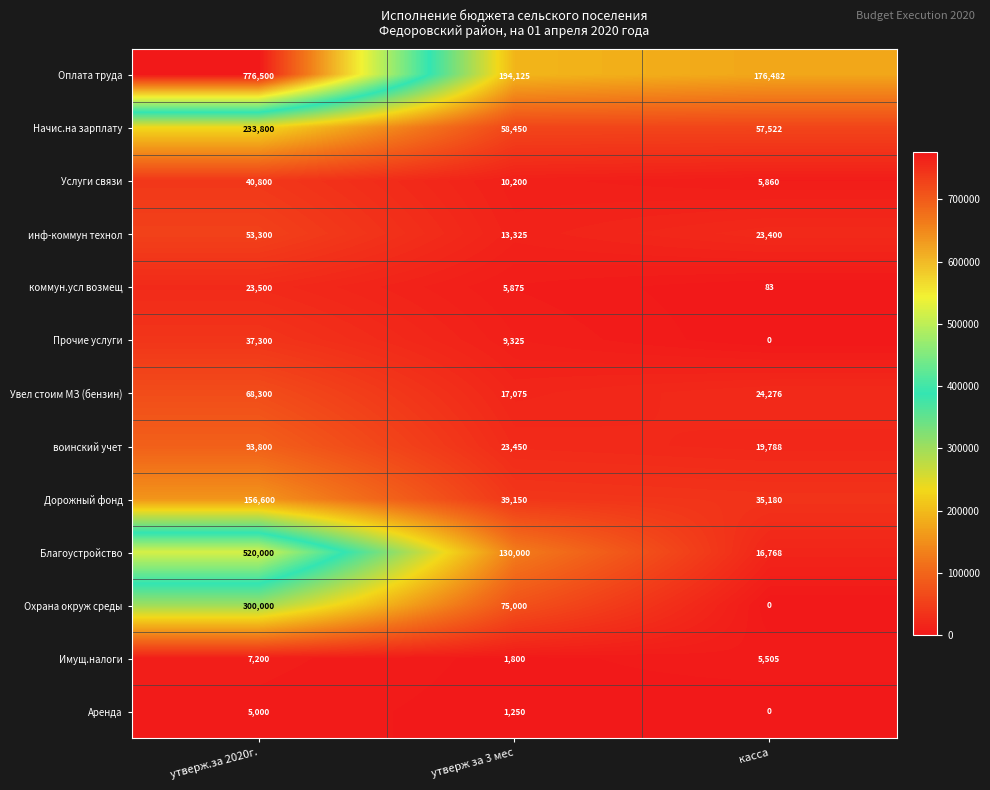

At which label does инф-коммун технол first exceed 23400?

утверж.за 2020г.